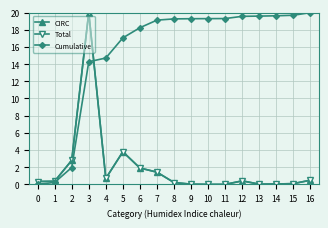

Which series ends up on top after the final intersection of CIRC and Cumulative?

Cumulative